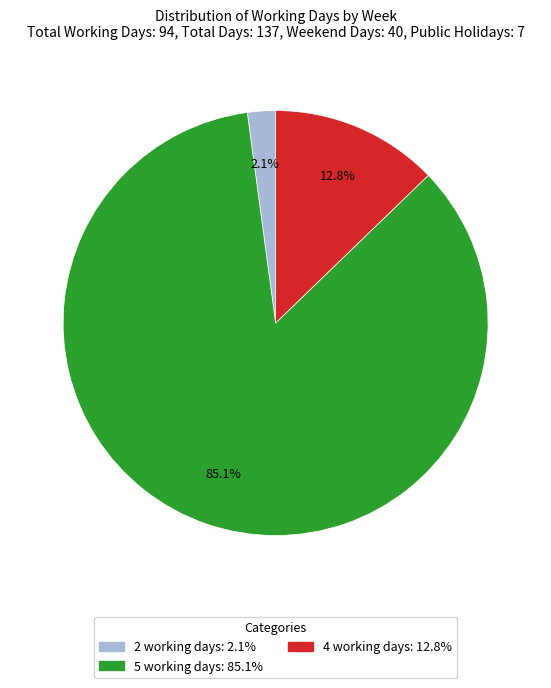

Is there a majority slice in this chart?

Yes